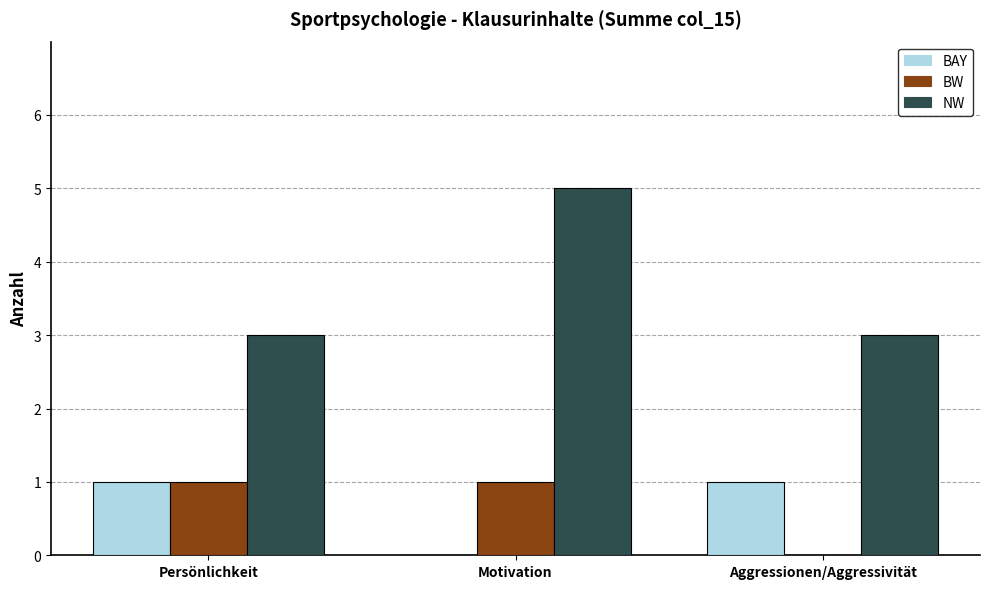

What is the sum of the NW values at Motivation and Aggressionen/Aggressivität?

8